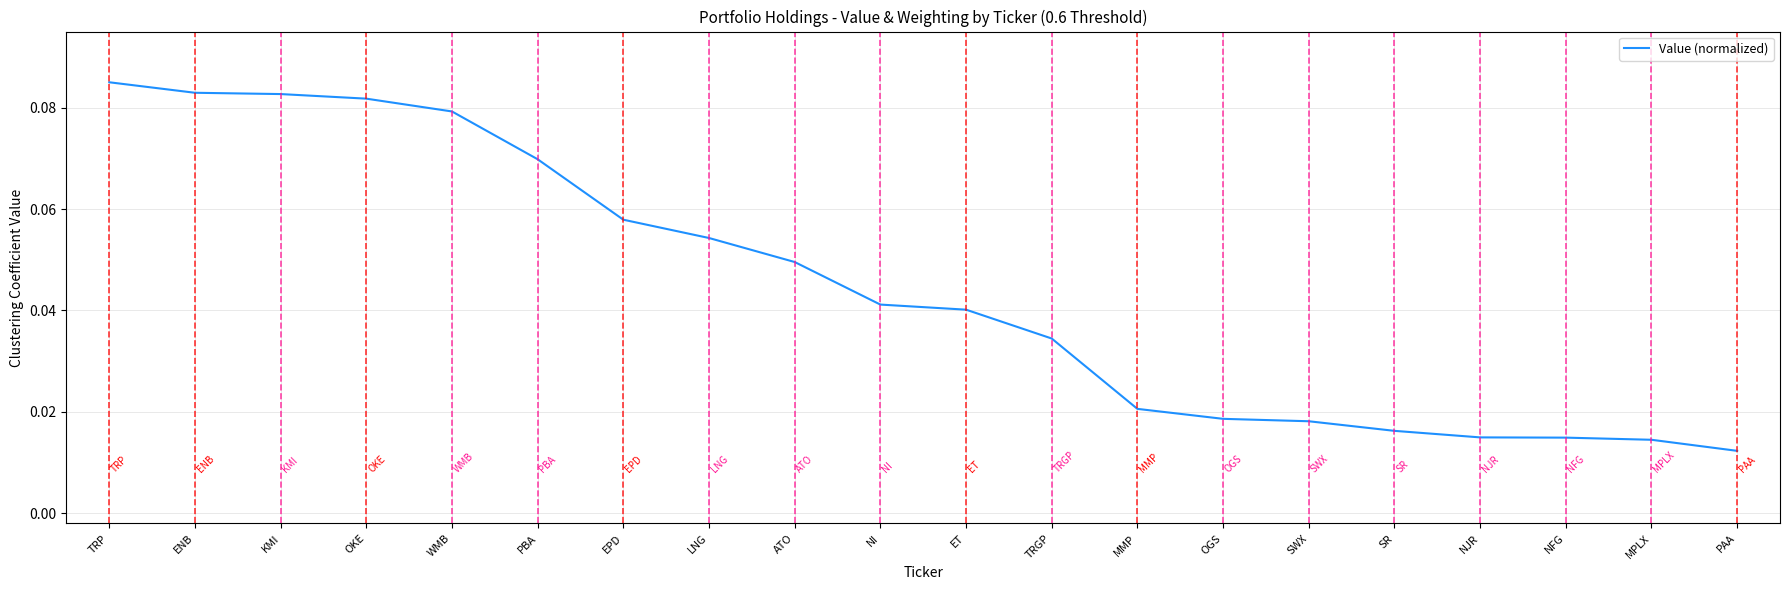

What is the change in value from PBA to OGS?

-0.1